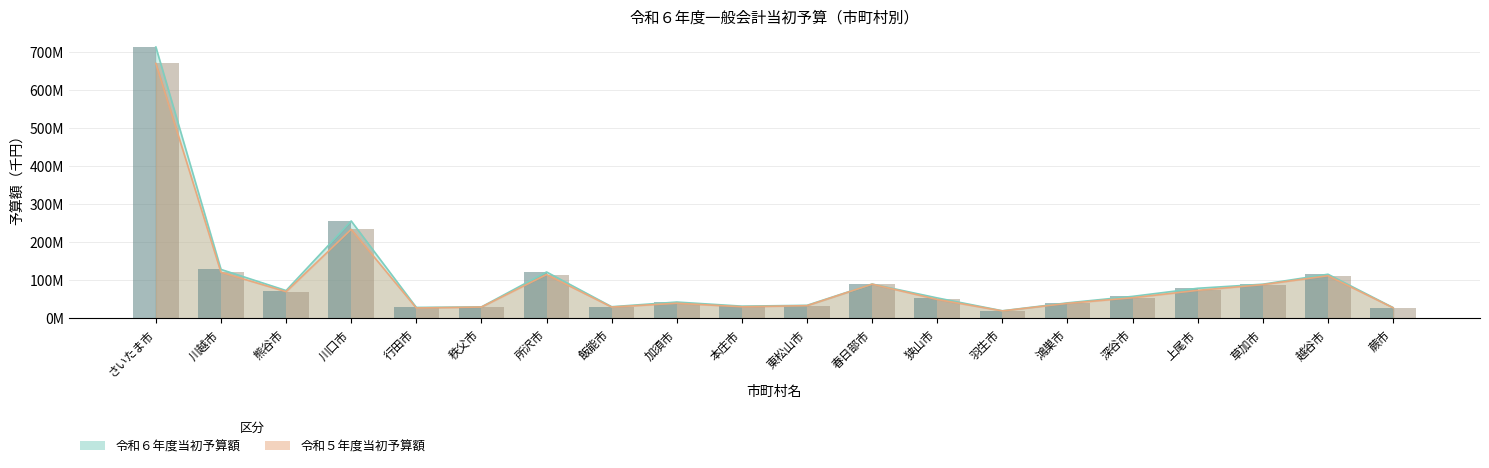

What is the sum of all 令和６年度当初予算額 values?

2061896180